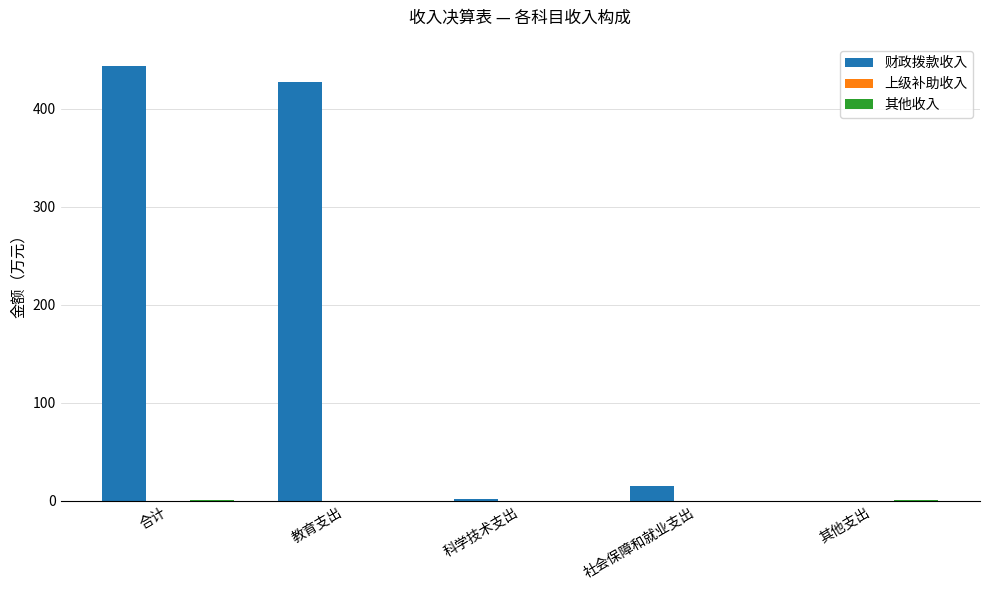

How many series are shown in this chart?

2